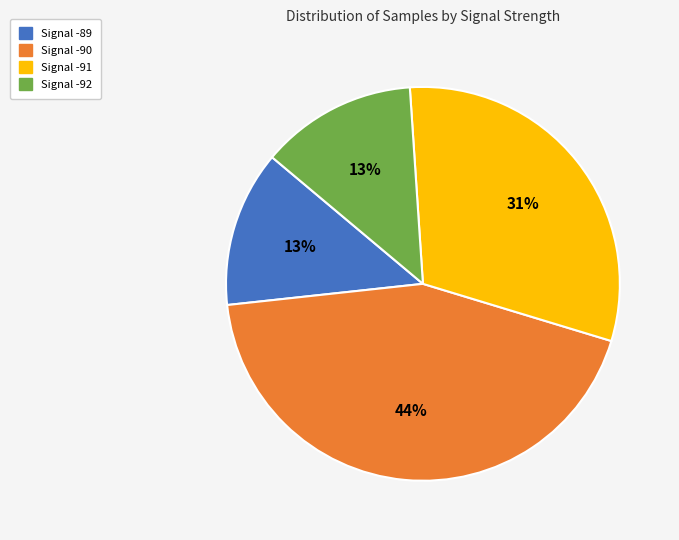

Is there a majority slice in this chart?

No